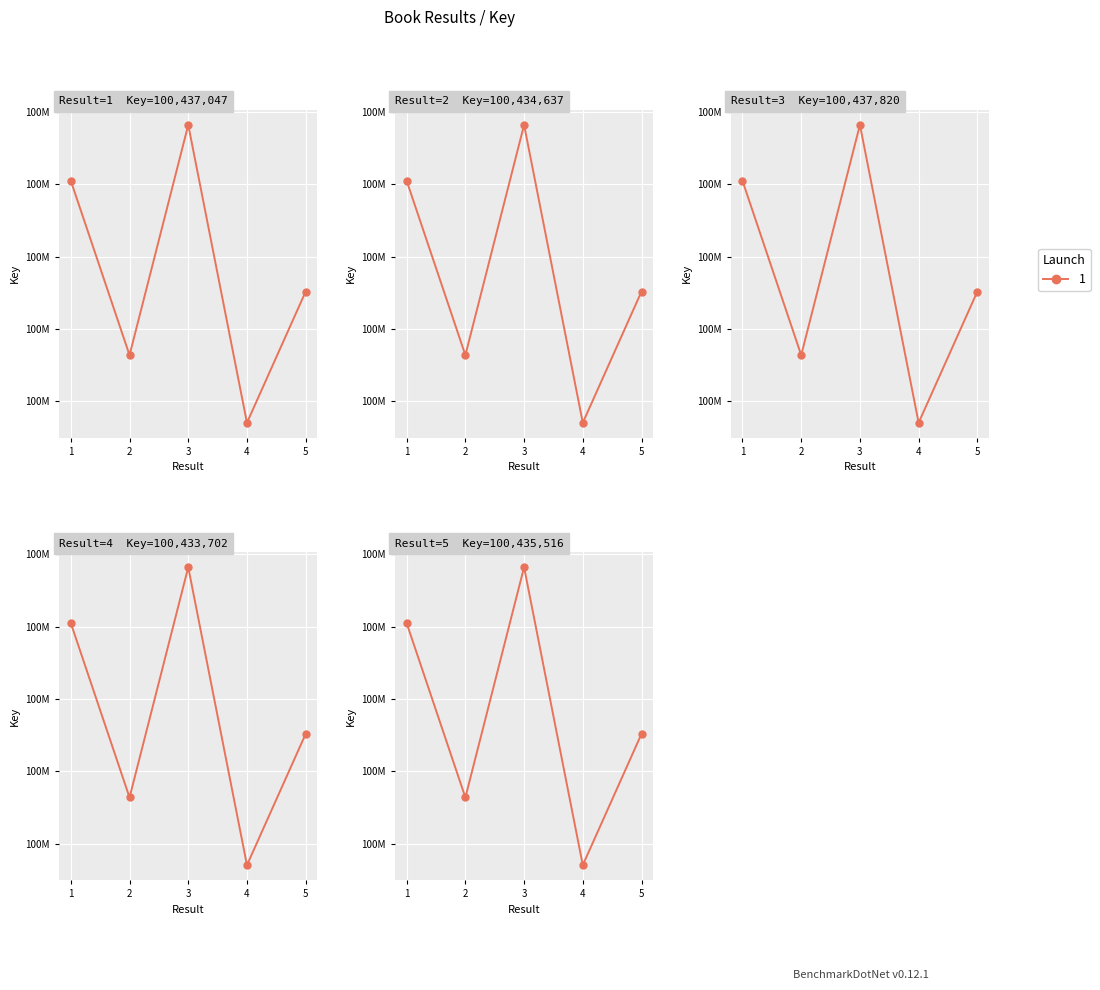

What is the average value?

100435744